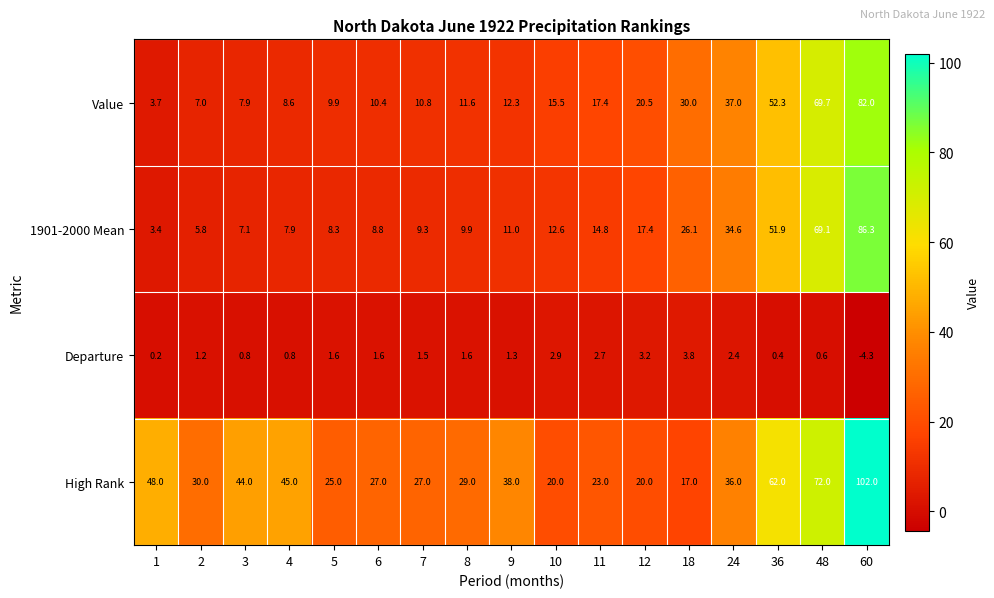

At 2, list the series in order from largest to smallest.

High Rank, Value, 1901-2000 Mean, Departure